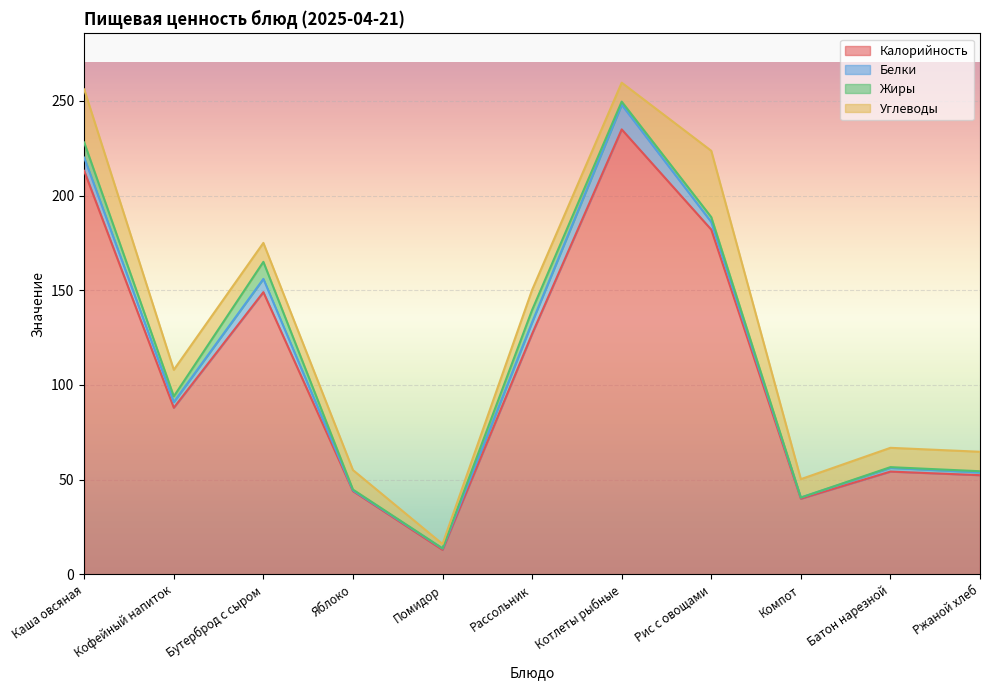

How many lines are shown in the chart?

4